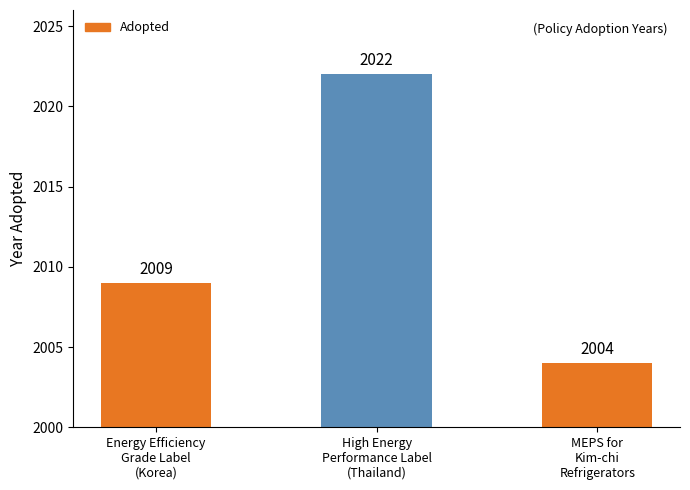

Which has a higher value, Energy Efficiency
Grade Label
(Korea) or MEPS for
Kim-chi
Refrigerators?

Energy Efficiency
Grade Label
(Korea)